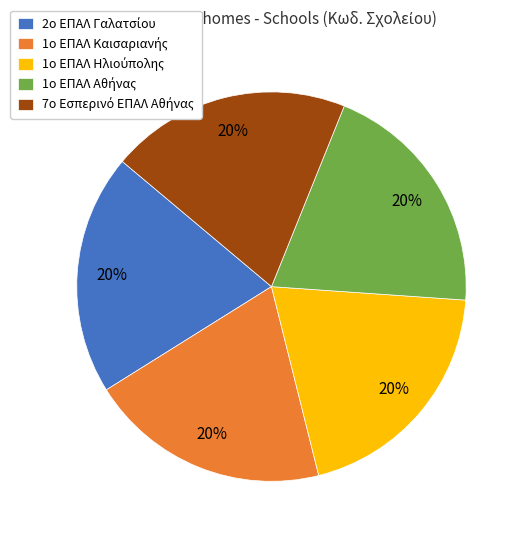

Does any single category account for the majority?

No